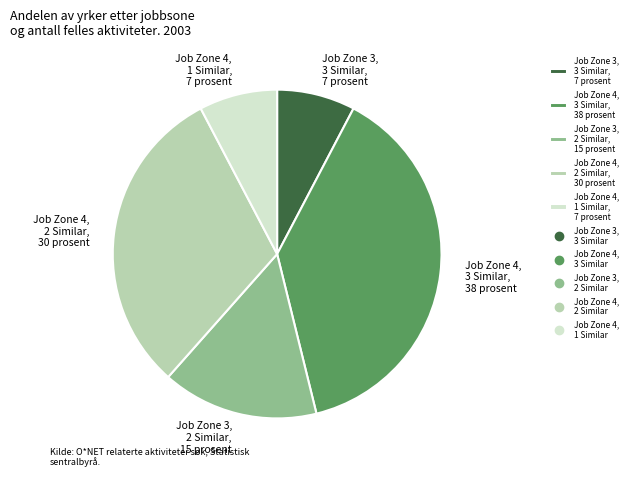

Is the sum of Job Zone 3, 3 Similar, 7 prosent and Job Zone 4, 2 Similar, 30 prosent greater than half?

No